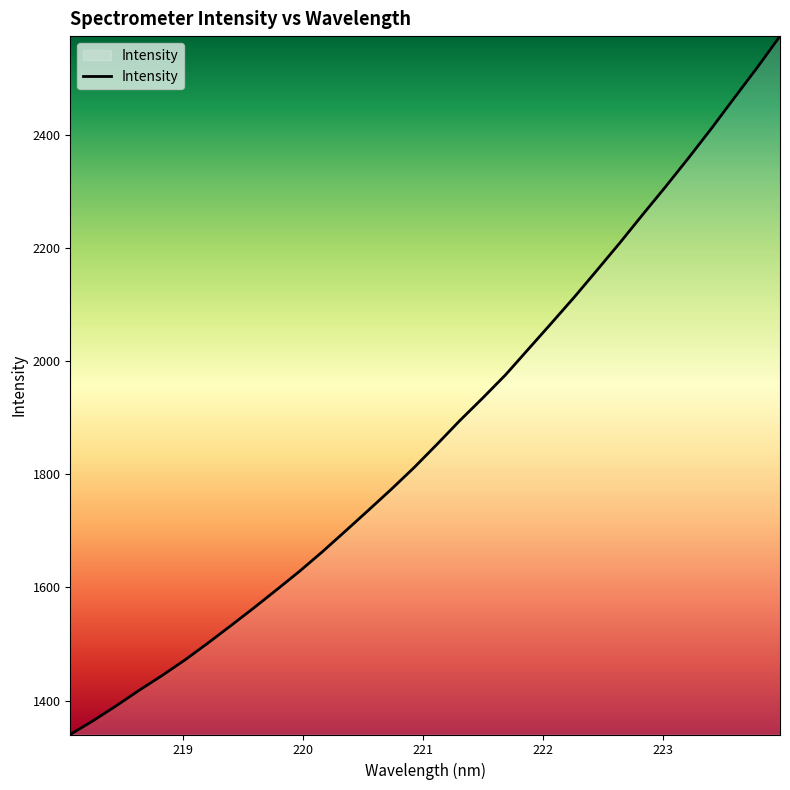

What is the difference between the maximum and minimum values?

1233.8